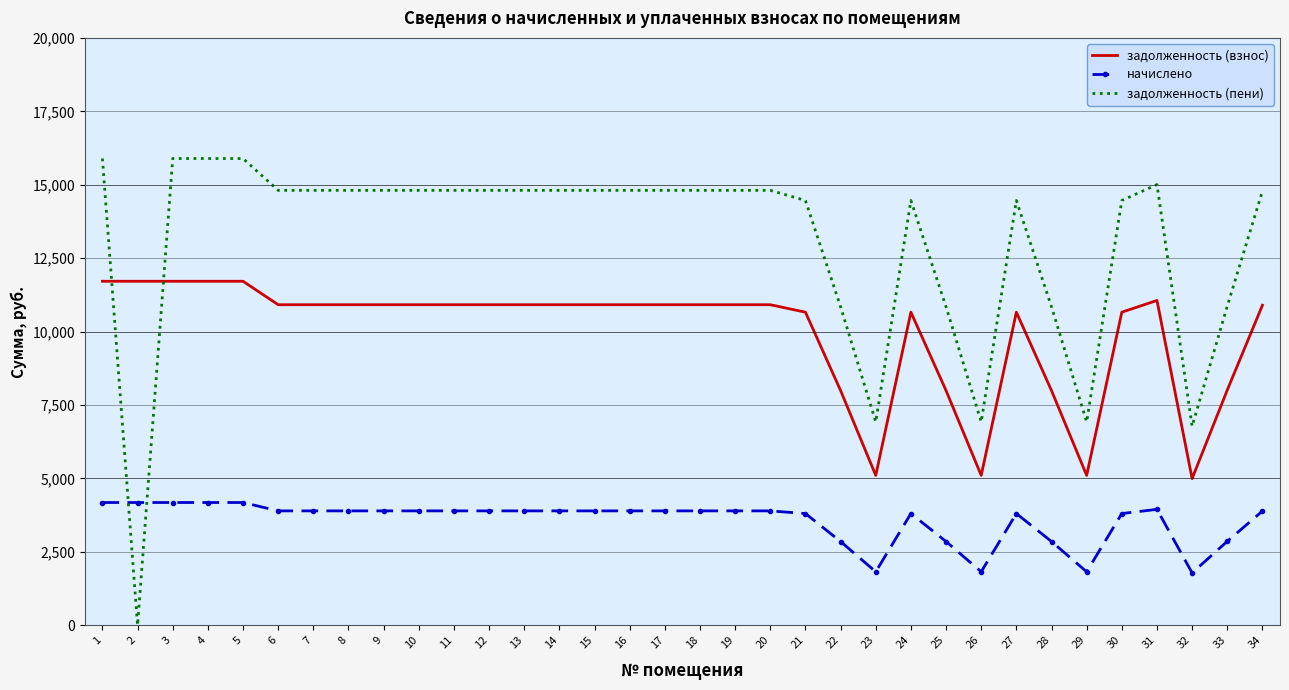

What is the difference between the maximum and second lowest values in the задолженность (пени) series?

9116.8